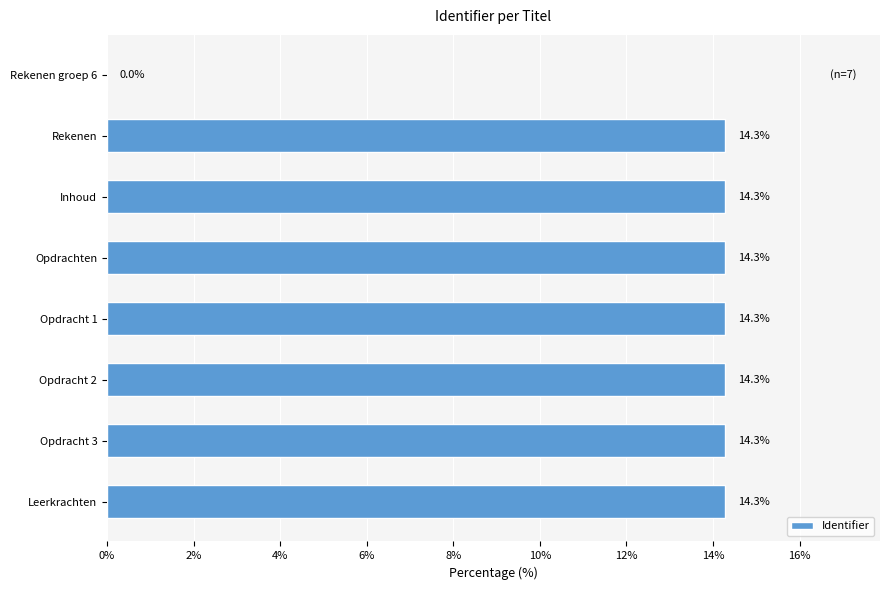

How many series are shown in this chart?

1